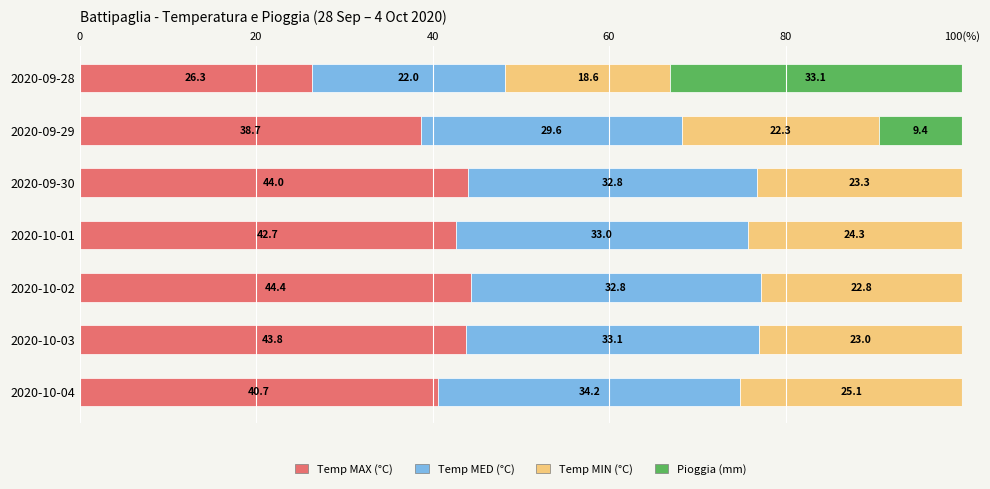

Reading left to right, what are all the values shown in this chart?

Temp MAX (°C): 26.3	38.7	44.0	42.7	44.4	43.8	40.7
Temp MED (°C): 22.0	29.6	32.8	33.0	32.8	33.1	34.2
Temp MIN (°C): 18.6	22.3	23.3	24.3	22.8	23.0	25.1
Pioggia (mm): 33.1	9.4	0.0	0.0	0.0	0.0	0.0